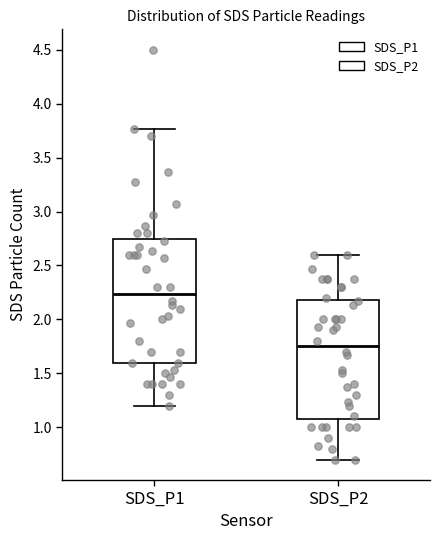

Which box has the lowest median line?

SDS_P2